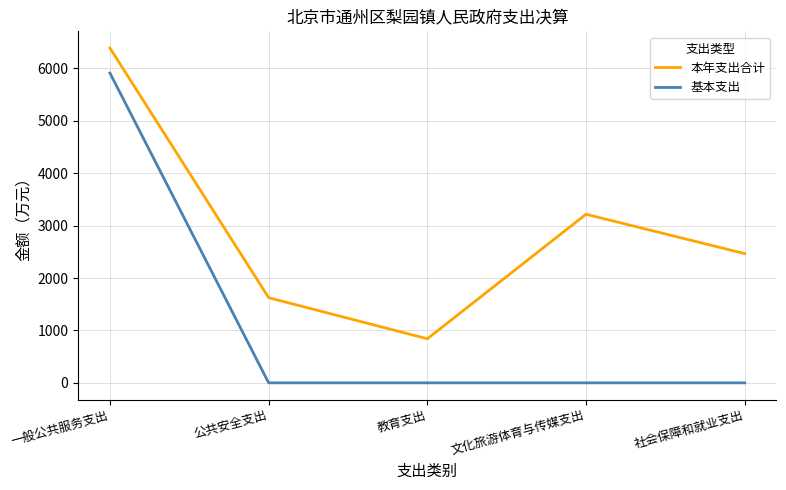

The 基本支出 series shows -3607.9 at 公共安全支出. True or false?

False